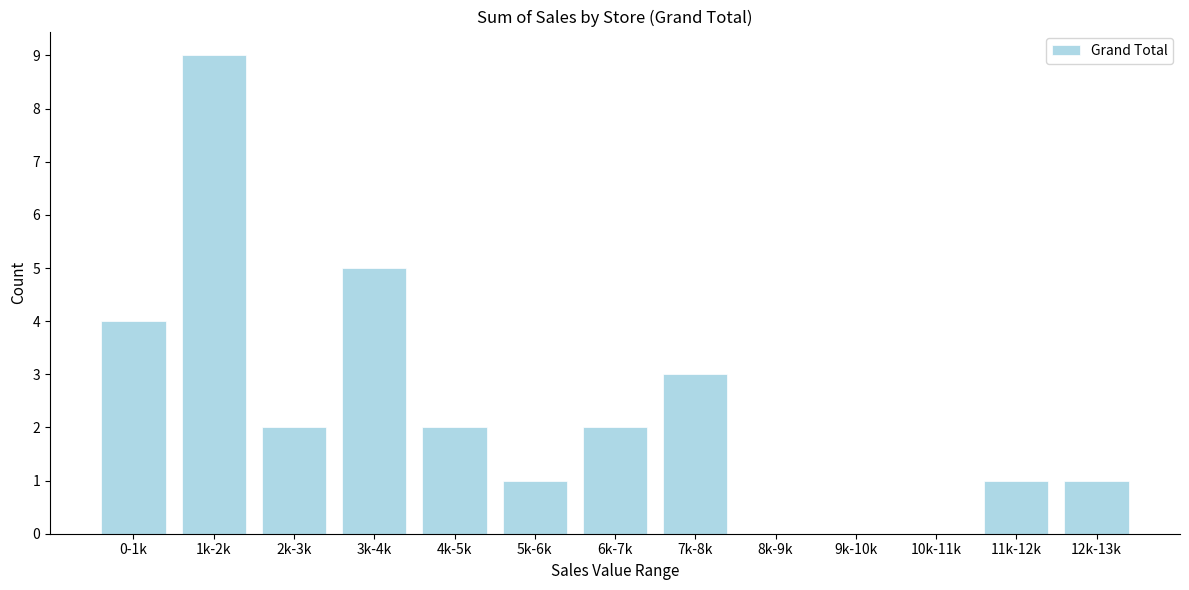

Reading left to right, transcribe all the data shown in this chart.

0-1k=4	1k-2k=9	2k-3k=2	3k-4k=5	4k-5k=2	5k-6k=1	6k-7k=2	7k-8k=3	8k-9k=0	9k-10k=0	10k-11k=0	11k-12k=1	12k-13k=1